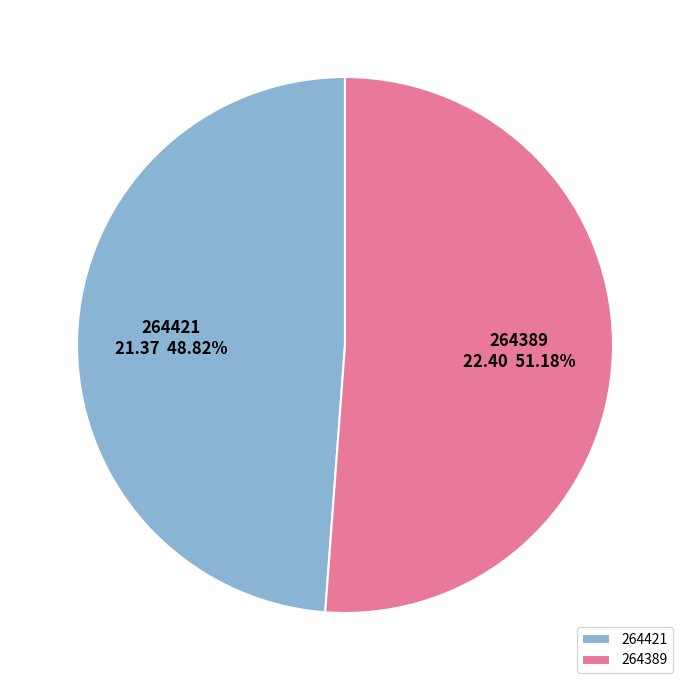

To the nearest percent, what is the difference between the 264421 and 264389 slice percentages?

2%